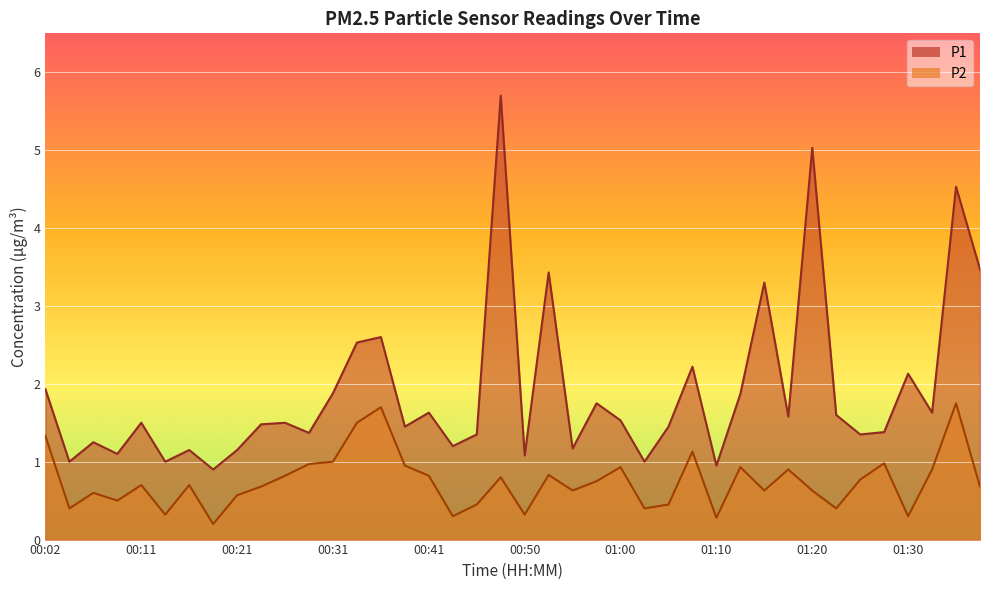

What position from the right is 01:20?

8